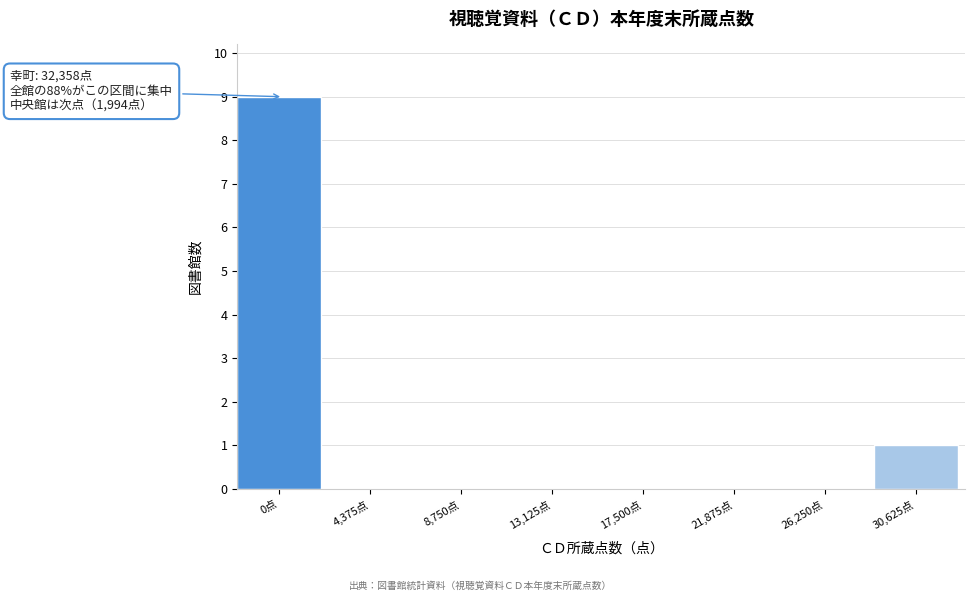

Reading left to right, list all the values displayed in this chart.

0点=9	4,375点=0	8,750点=0	13,125点=0	17,500点=0	21,875点=0	26,250点=0	30,625点=1